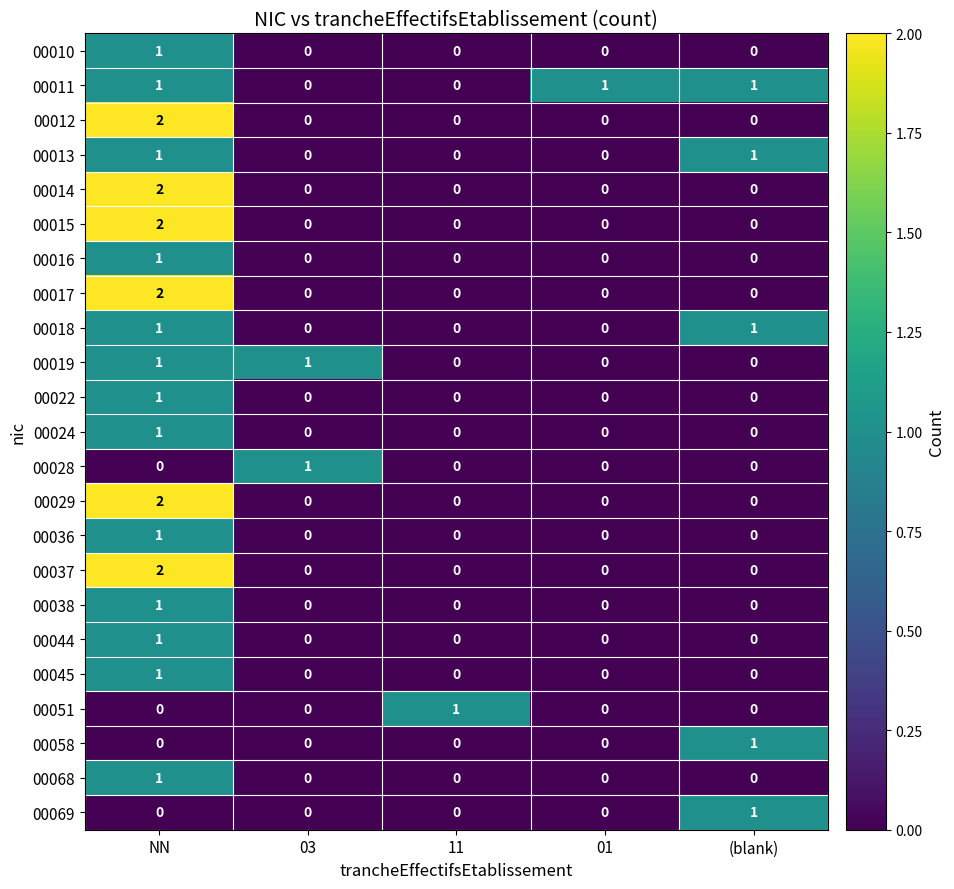

At which category is the sum across all series the highest?

NN